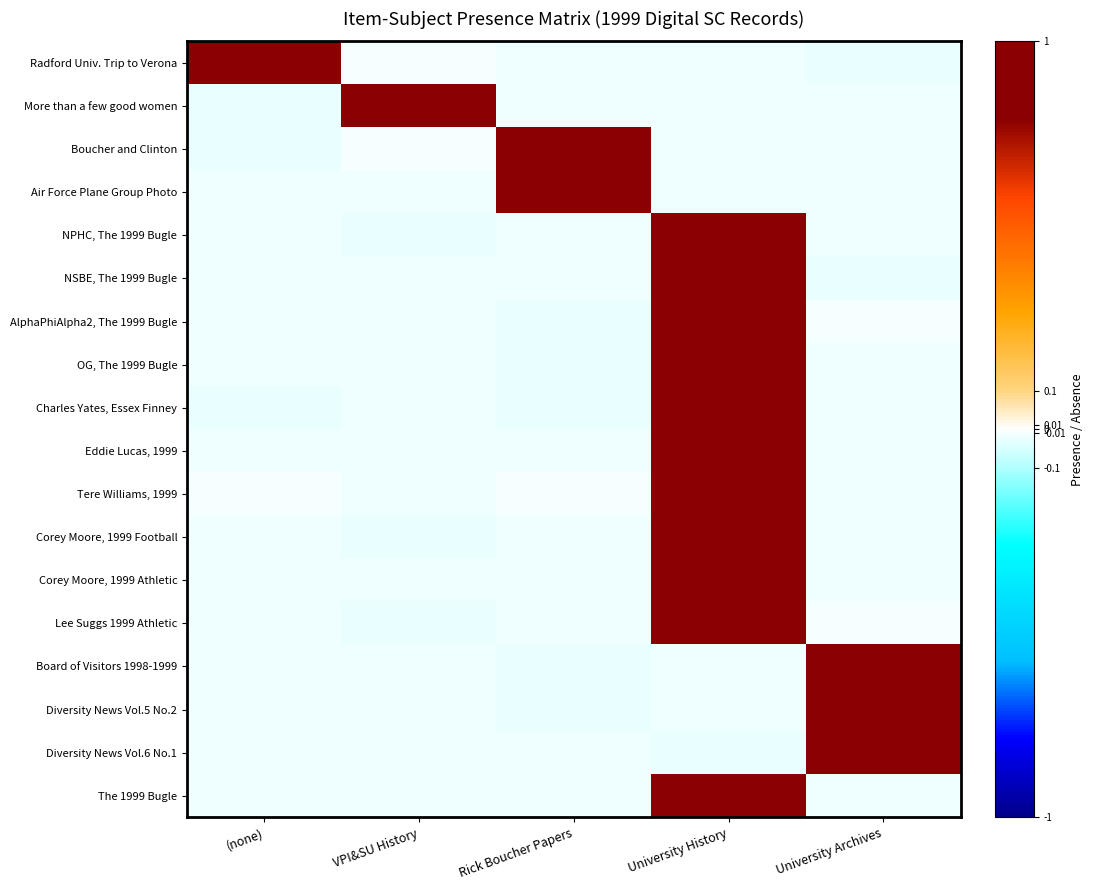

Which category has the highest value across all series?

University History